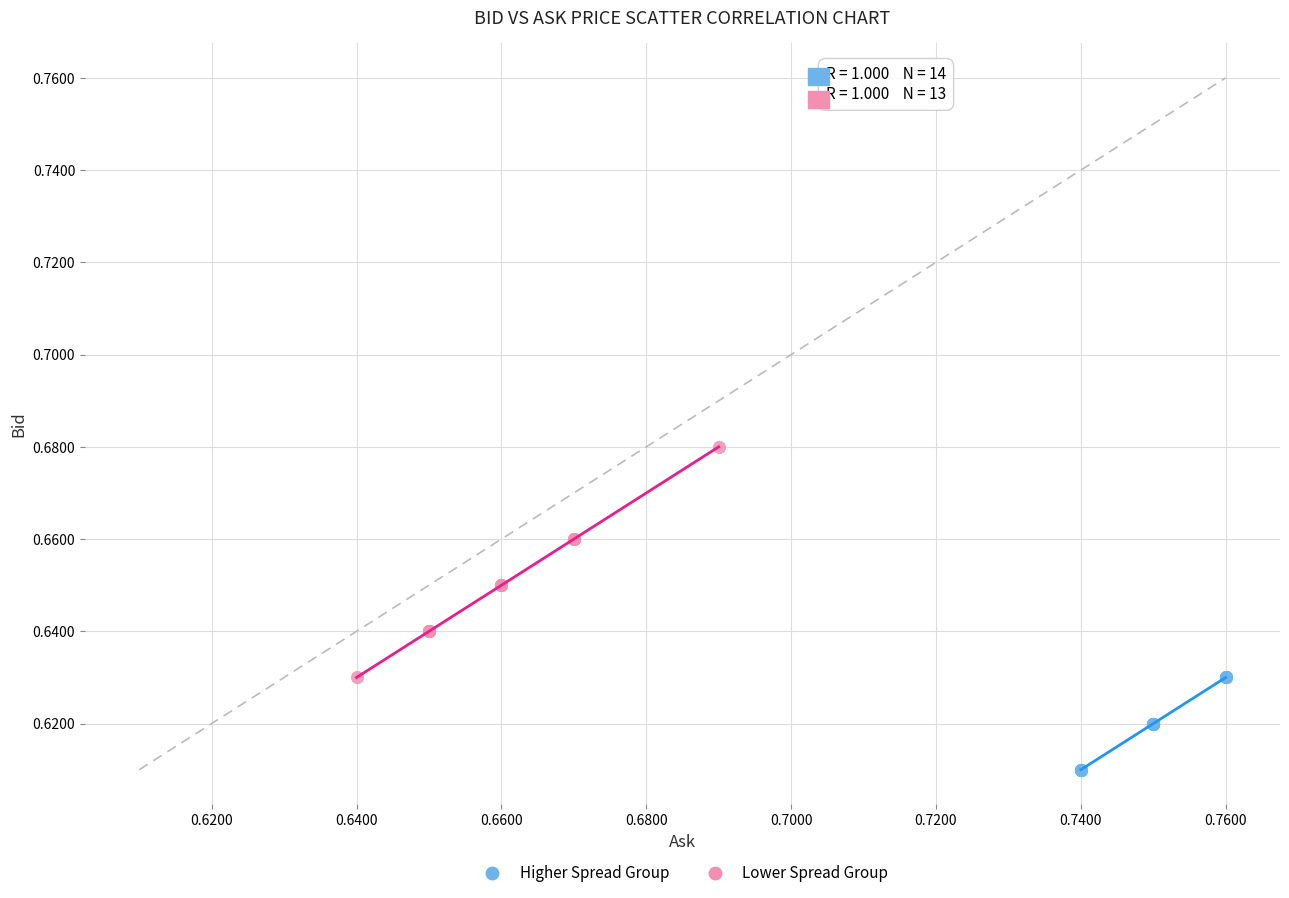

Which series reaches the minimum Y coordinate?

Higher Spread Group